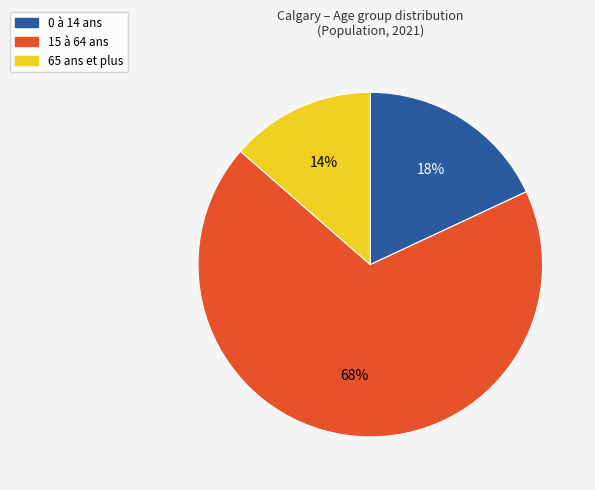

Between 0 à 14 ans and 65 ans et plus, which is larger?

0 à 14 ans